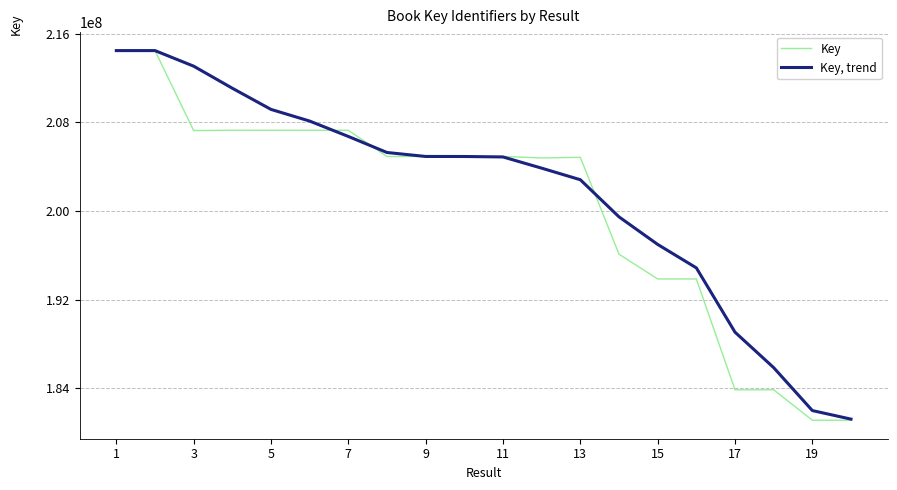

Rank the series by their average value, from lowest to highest.

Key, Key, trend